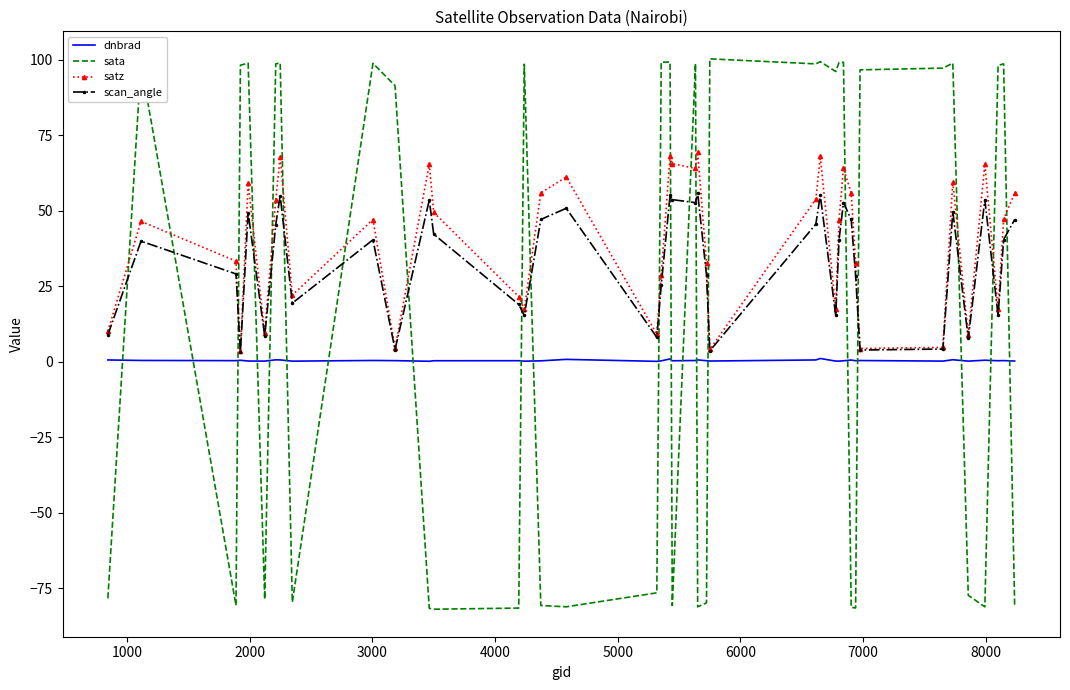

Which series has the largest range (max minus min)?

sata